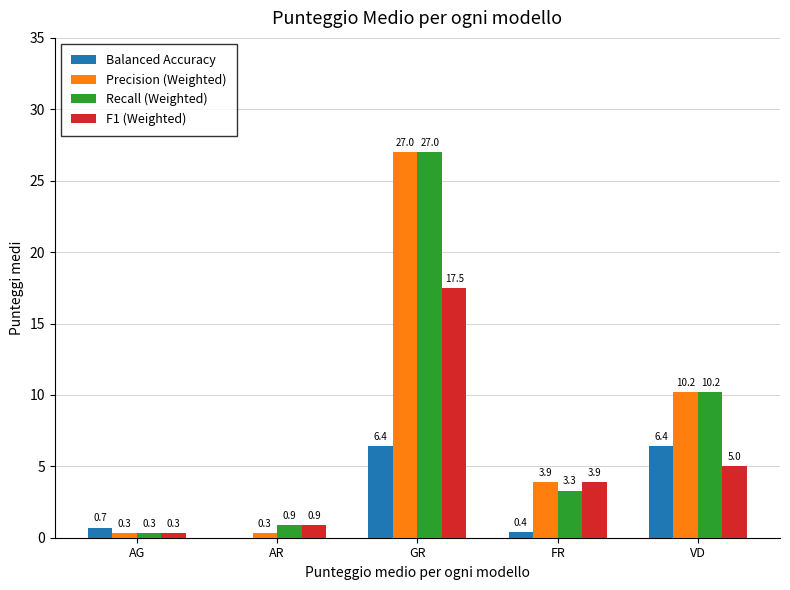

What is the total value across all series at FR?

11.5